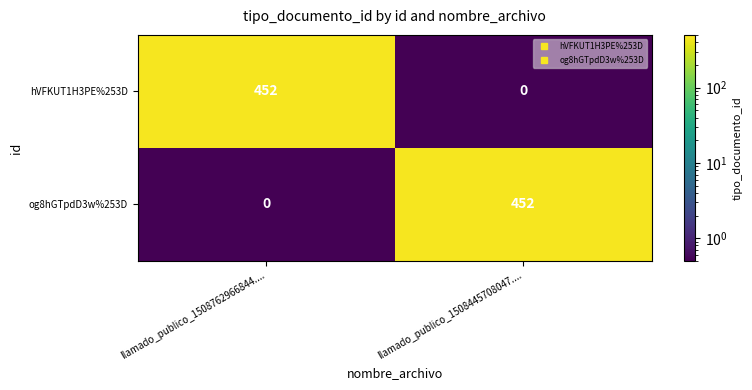

At which label does og8hGTpdD3w%253D reach its peak?

llamado_publico_1508445708047....